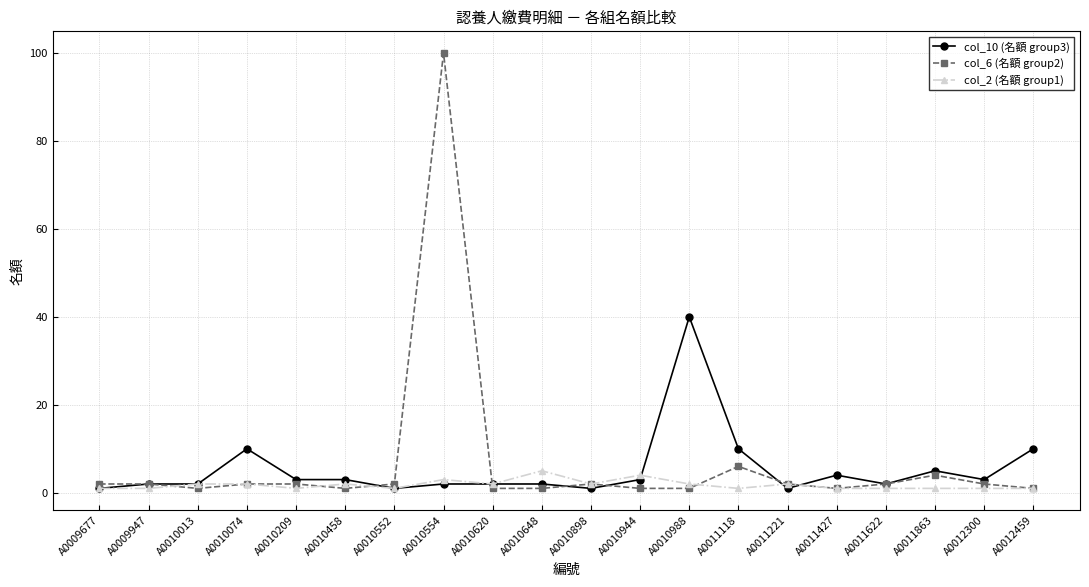

What is the total value across all series at A0010013?

5